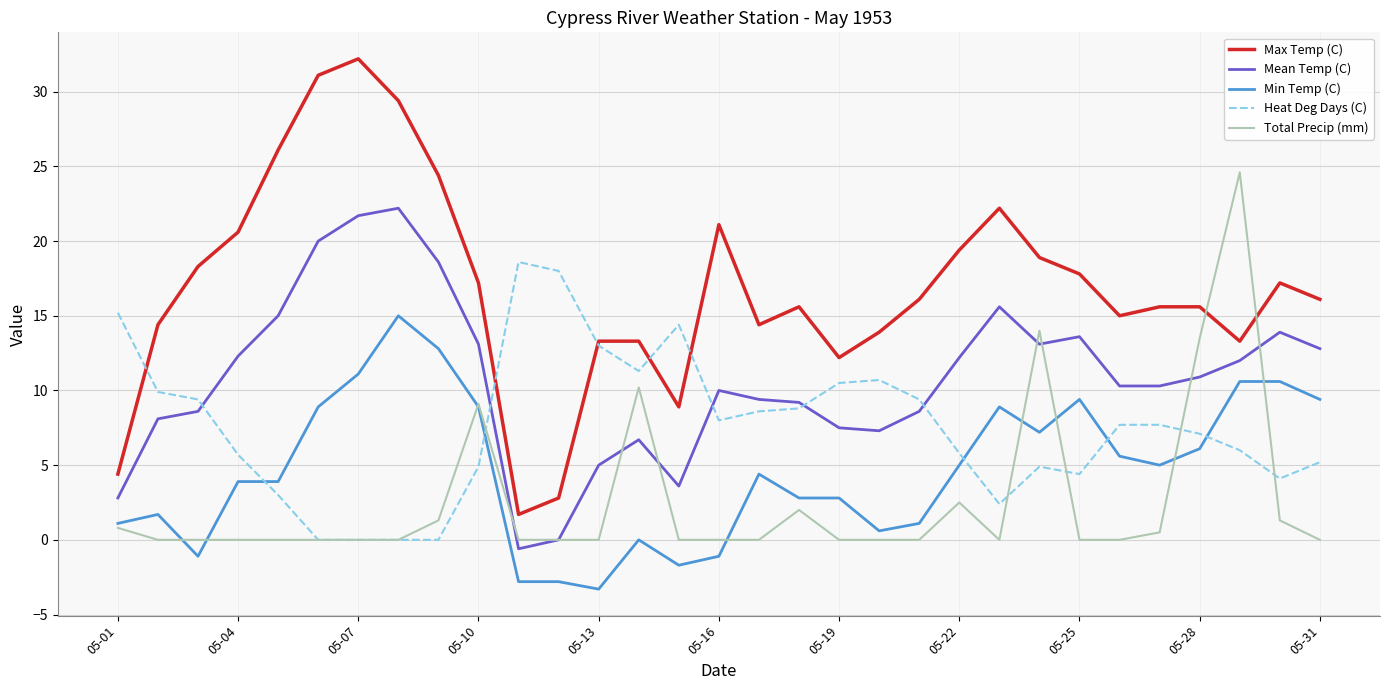

Which series has the largest total across all categories?

Max Temp (C)